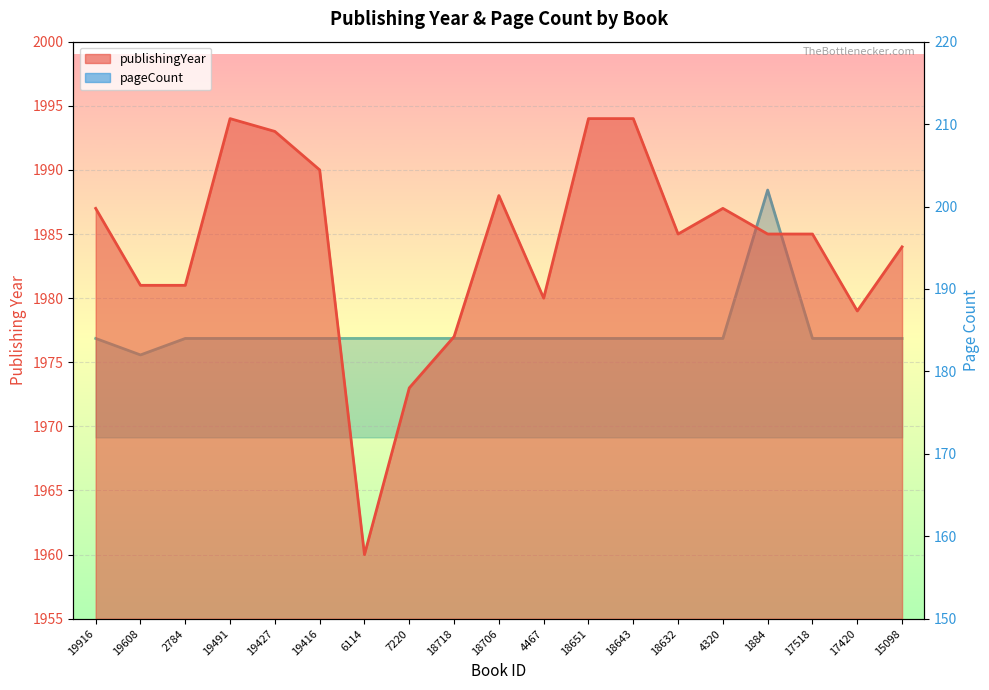

Which series has the largest range (max minus min)?

publishingYear